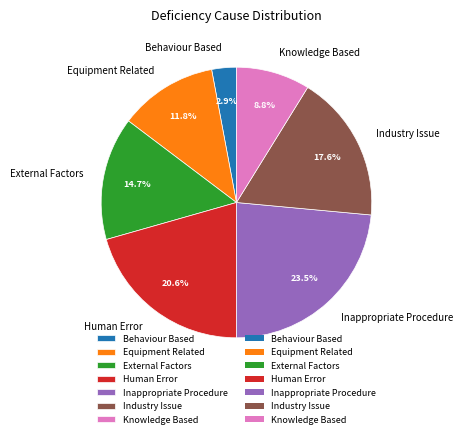

Is there a majority slice in this chart?

No